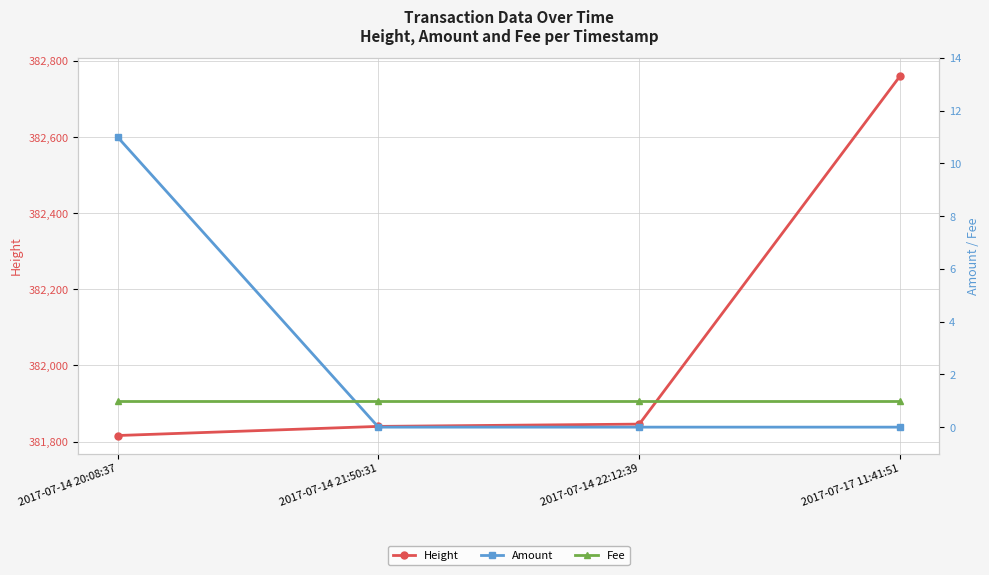

True or false: Fee and Height cross at least once.

False